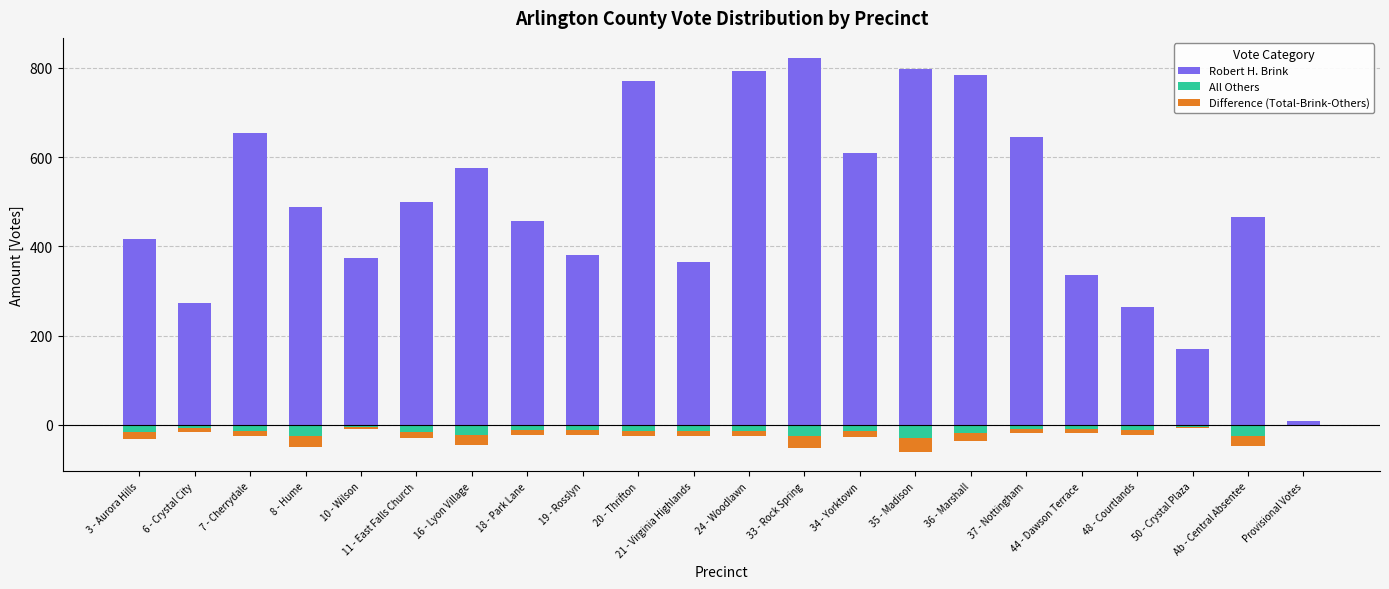

What is the value of the Difference (Total-Brink-Others) bar at the 21st from the left?

-24